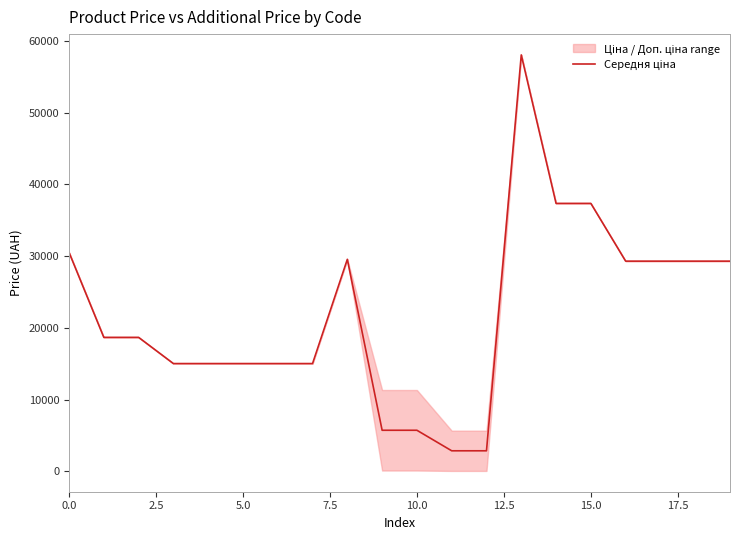

Reading left to right, list all the values displayed in this chart.

30512.3	18671.5	18671.5	15019.2	15019.2	15019.2	15019.2	15019.2	29548.9	5723.7	5723.7	2861.8	2861.8	58037.0	37343.0	37343.0	29294.9	29294.9	29294.9	29294.9